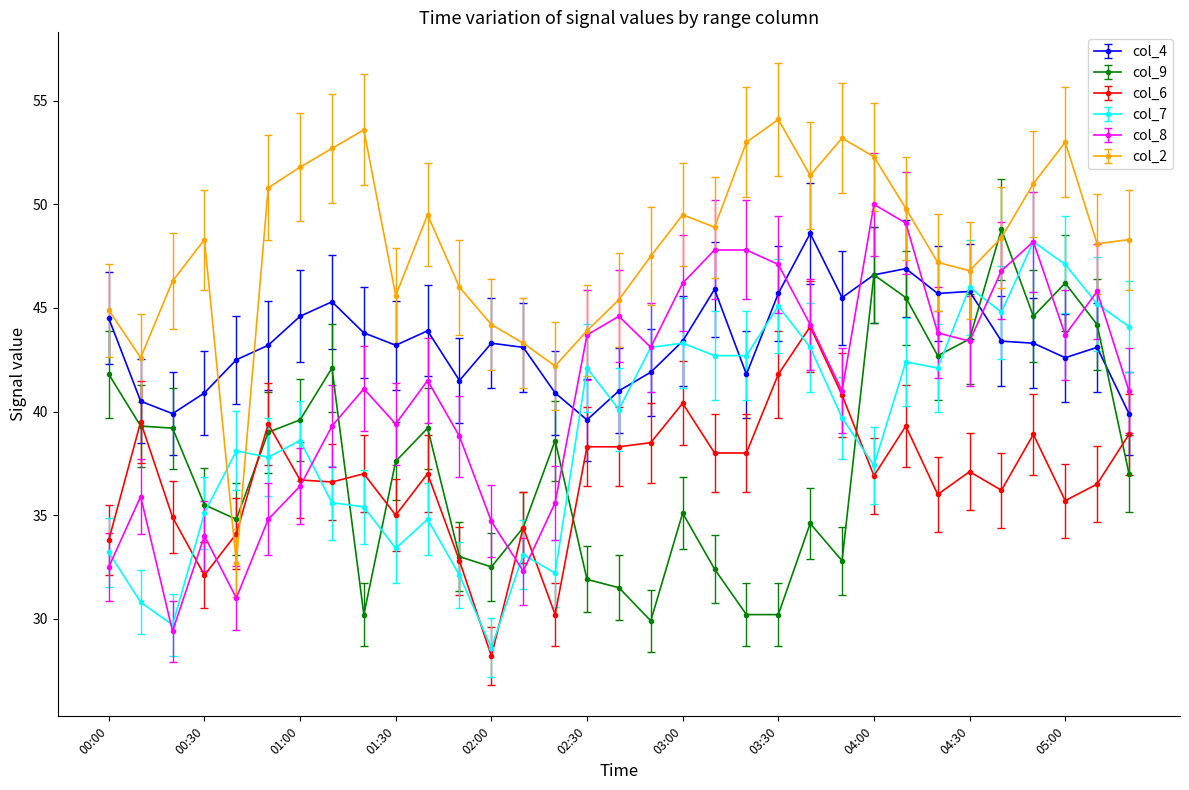

Which series has the largest total across all categories?

col_2